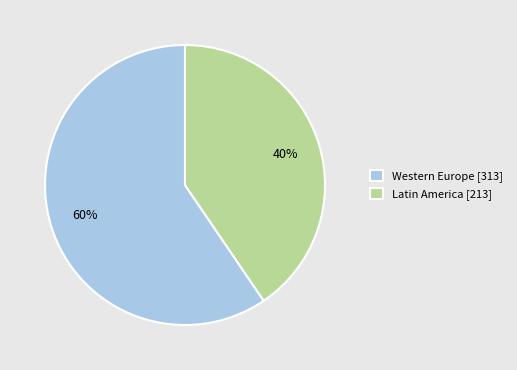

How many slices are in this pie chart?

2